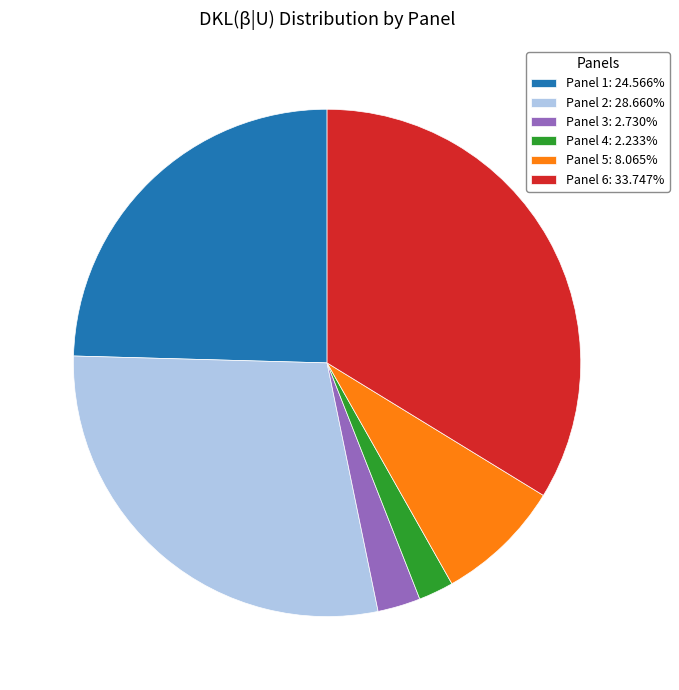

Do Panel 6: 33.747% and Panel 3: 2.730% together represent more than half of the pie?

No